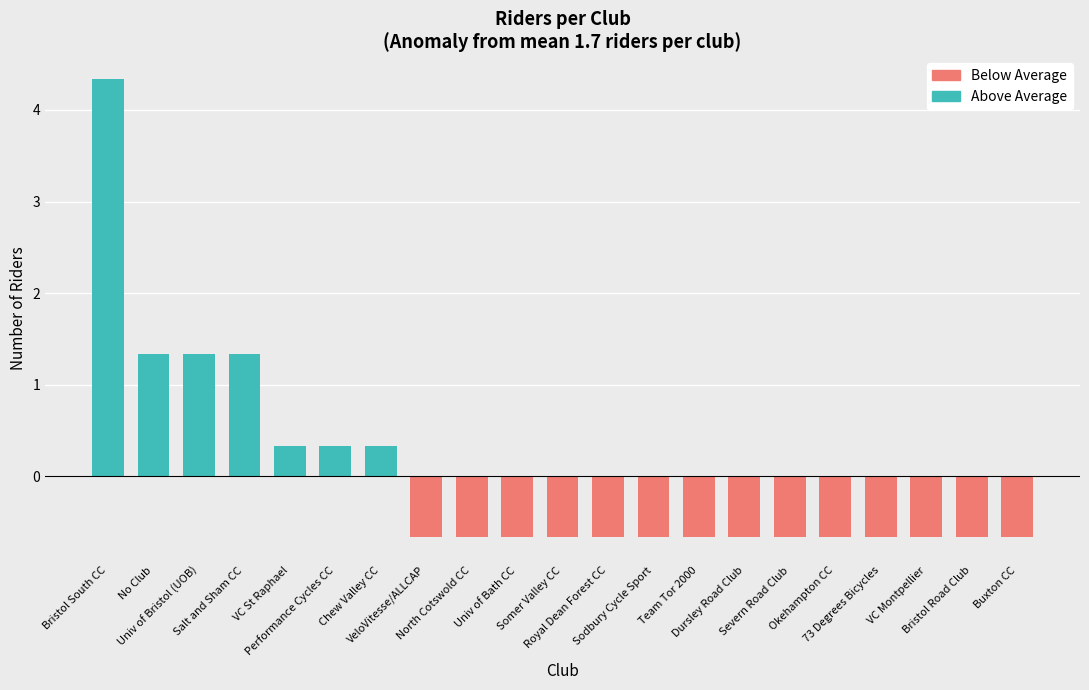

List the labels in order of Above Average value, smallest first.

VeloVitesse/ALLCAP, North Cotswold CC, Univ of Bath CC, Somer Valley CC, Royal Dean Forest CC, Sodbury Cycle Sport, Team Tor 2000, Dursley Road Club, Severn Road Club, Okehampton CC, 73 Degrees Bicycles, VC Montpellier, Bristol Road Club, Buxton CC, VC St Raphael, Performance Cycles CC, Chew Valley CC, No Club, Univ of Bristol (UOB), Salt and Sham CC, Bristol South CC